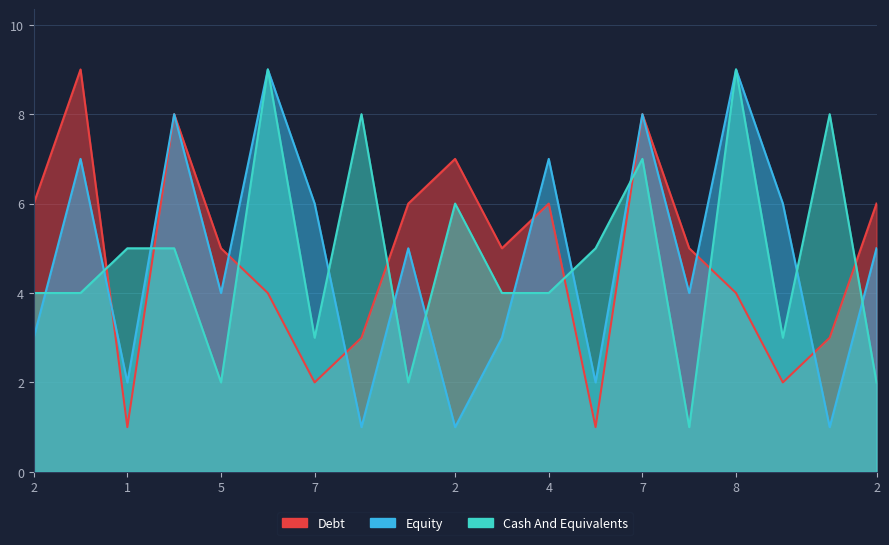

Is the value of col_8 at 1 greater than the value of col_2 at 6?

No